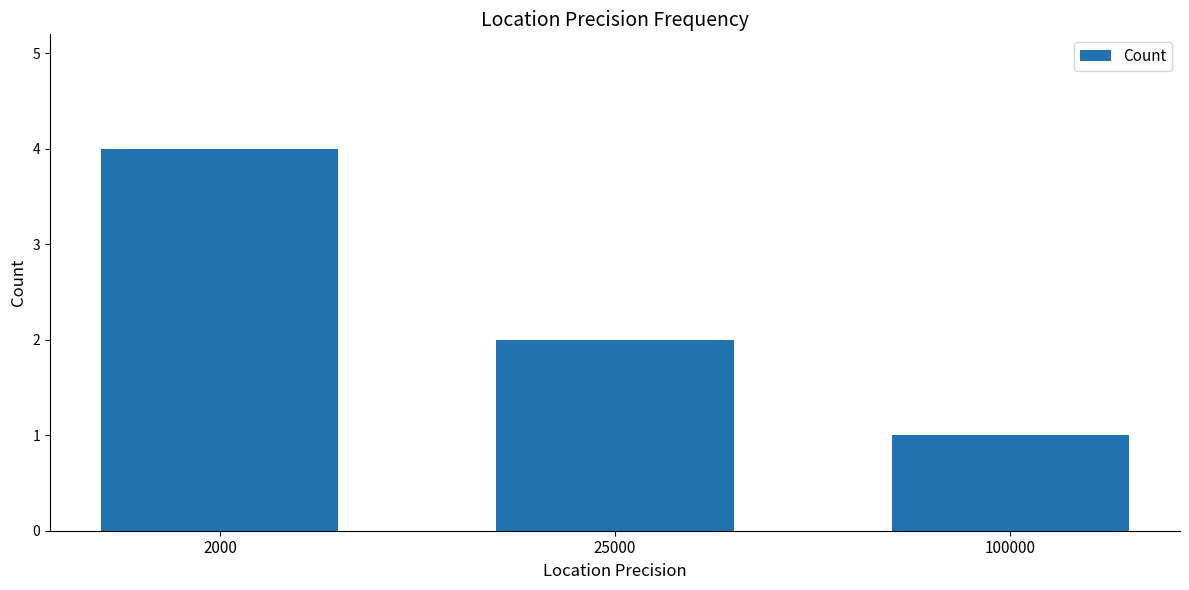

Reading left to right, list all the values displayed in this chart.

4	2	1